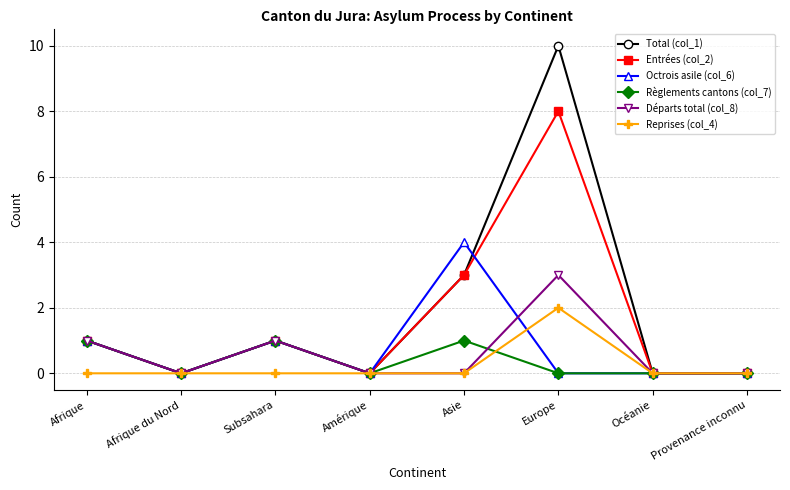

What is the greatest value displayed?

10